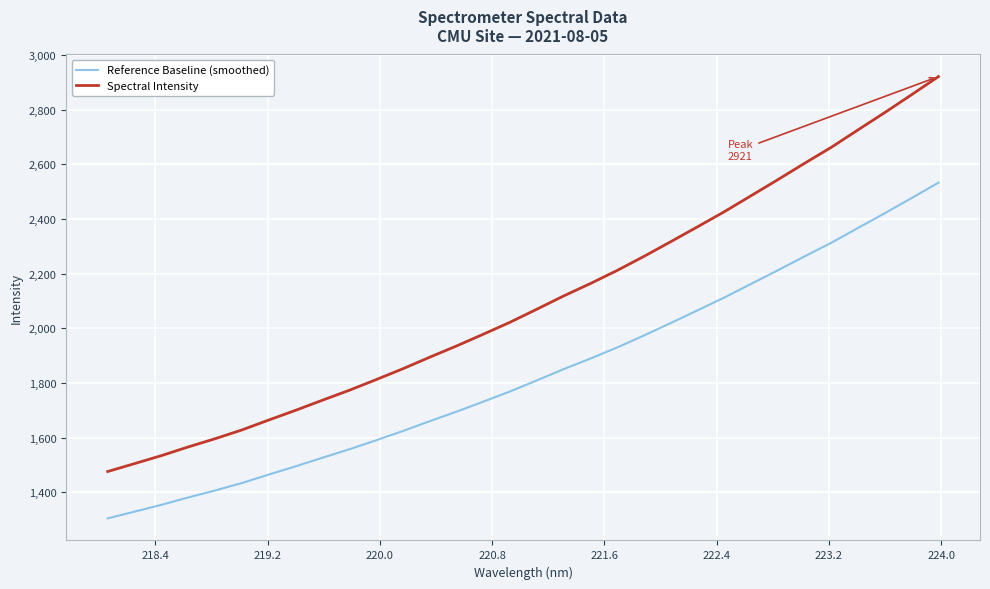

What is the highest value of the Spectral Intensity series?

2921.0